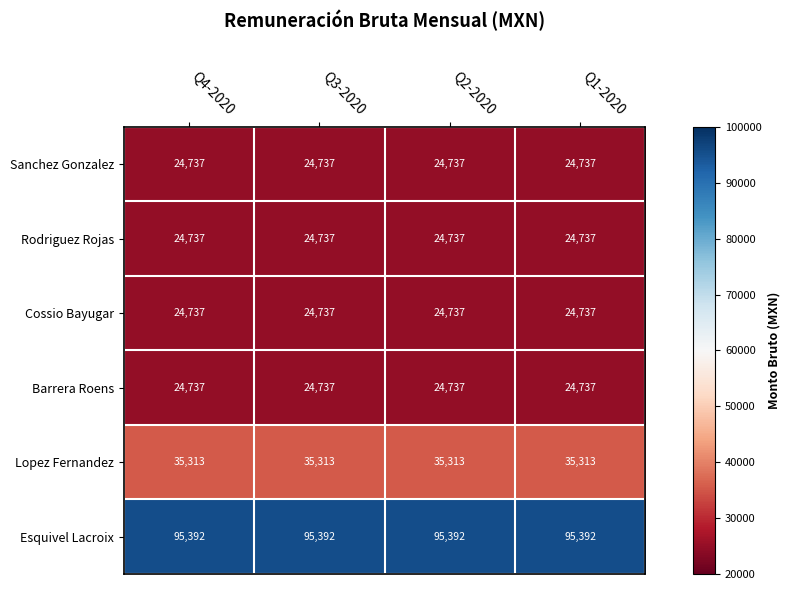

What is the spread (max minus min) of values at Q1-2020?

70655